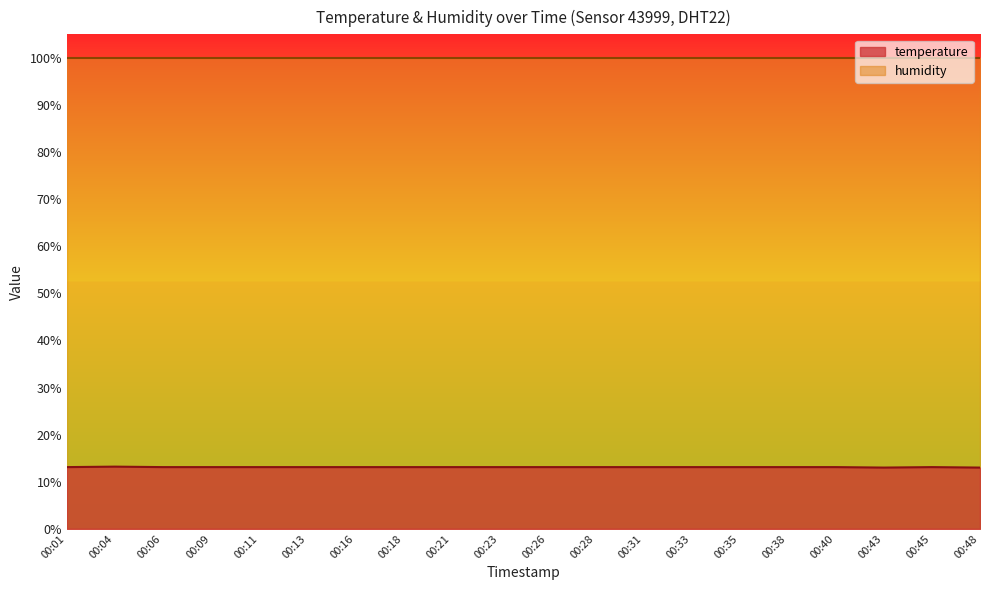

What is the minimum value shown in the chart?

13.0